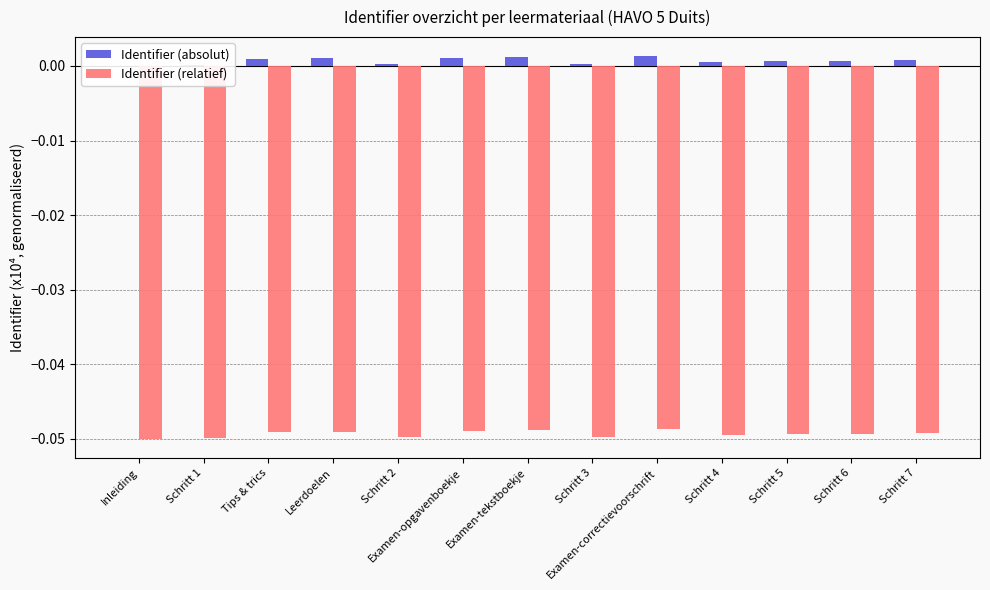

Which has a higher value, Schritt 7 or Examen-opgavenboekje?

Examen-opgavenboekje